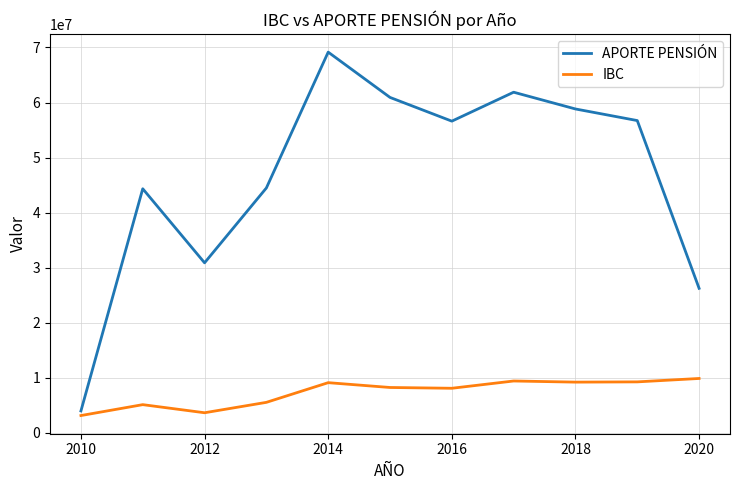

Is this an area chart (filled region under the line)?

No